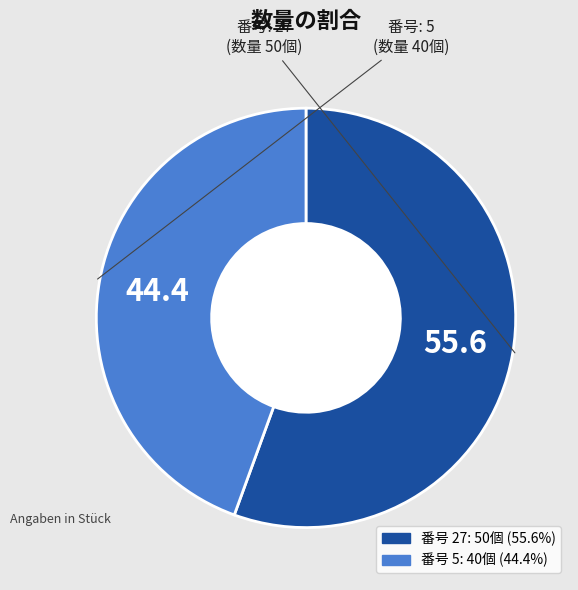

Is there any slice that represents more than half of the pie?

Yes